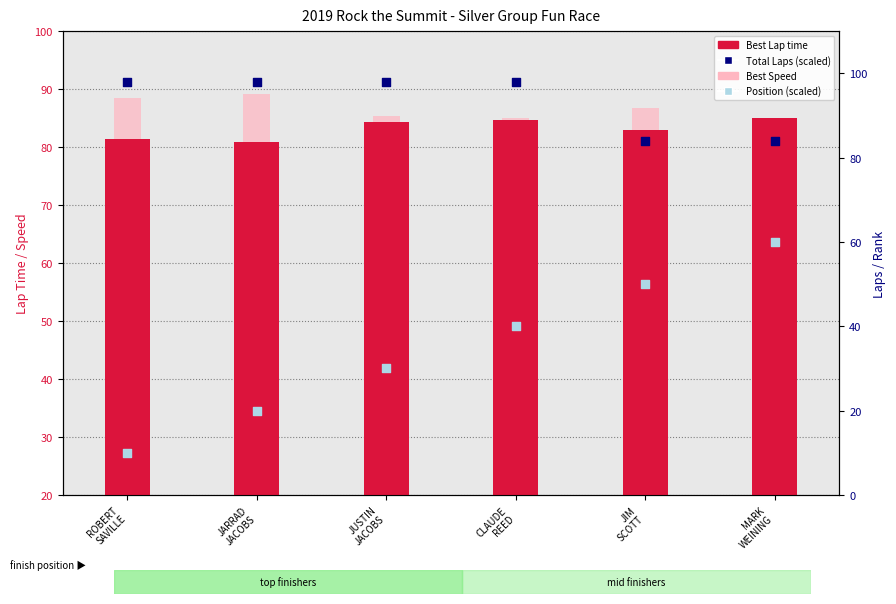

Is the value of Best Lap time at MARK
WEINING greater than the value of Best Speed at JUSTIN
JACOBS?

No